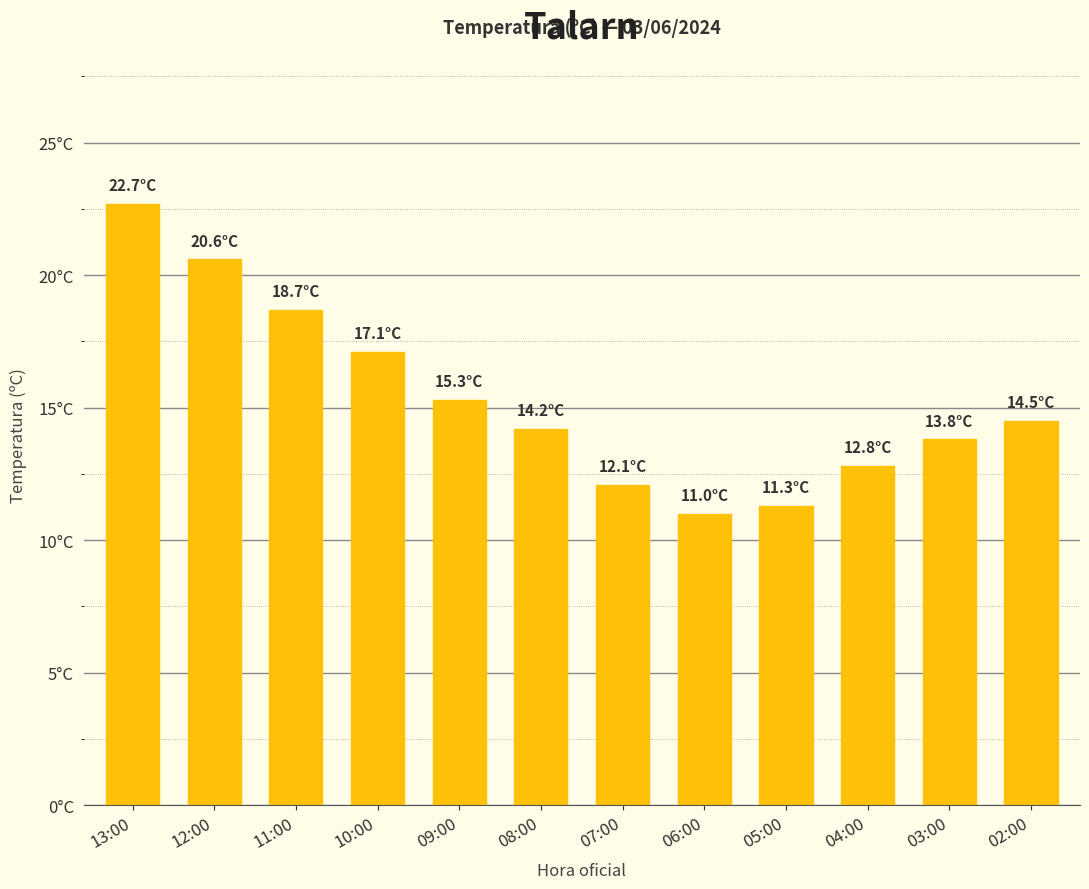

At which label is the value closest to 16?

09:00